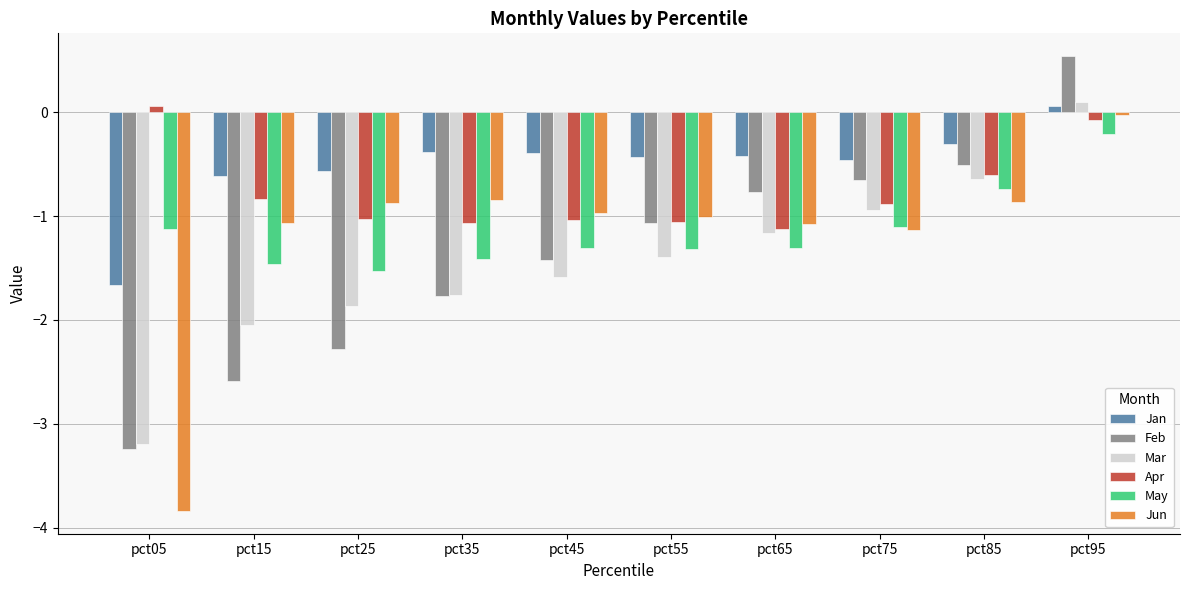

Which series has the largest range (max minus min)?

Jun